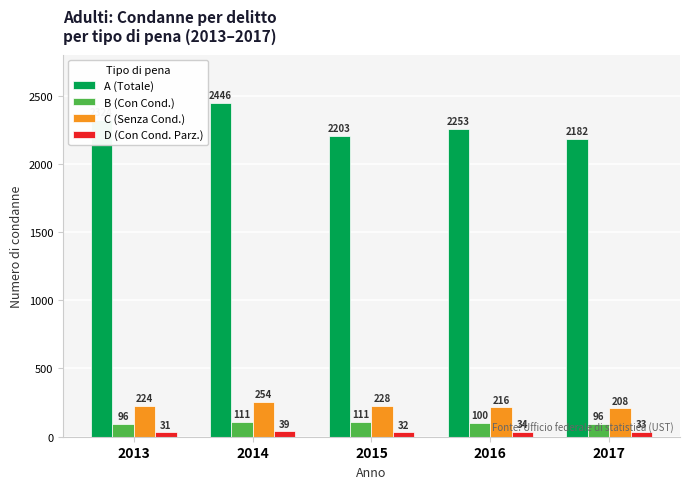

What is the maximum value for B (Con Cond.)?

111